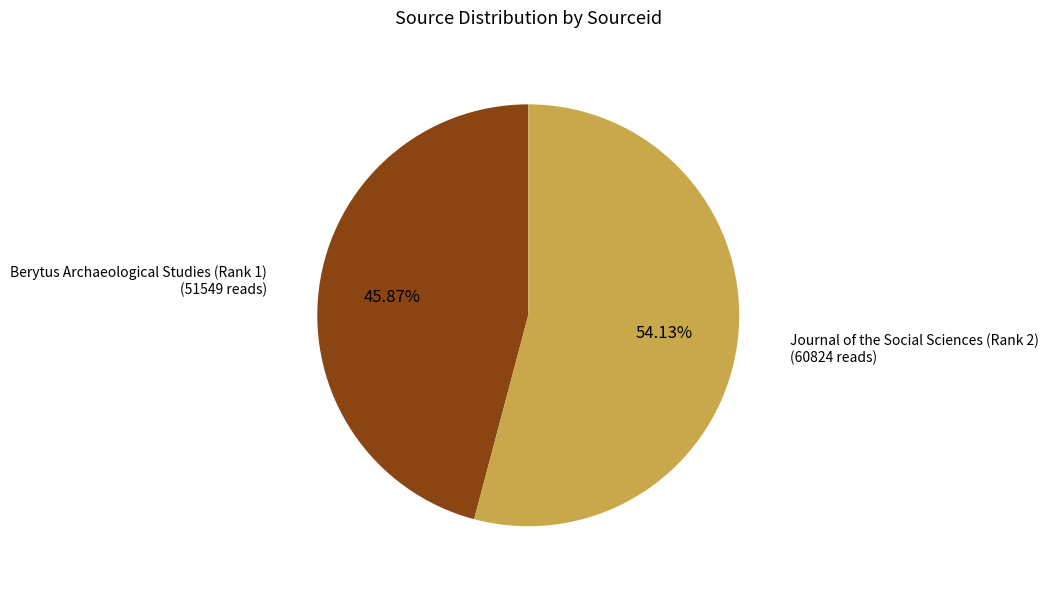

To the nearest percent, what portion does Berytus Archaeological Studies (Rank 1) represent?

46%